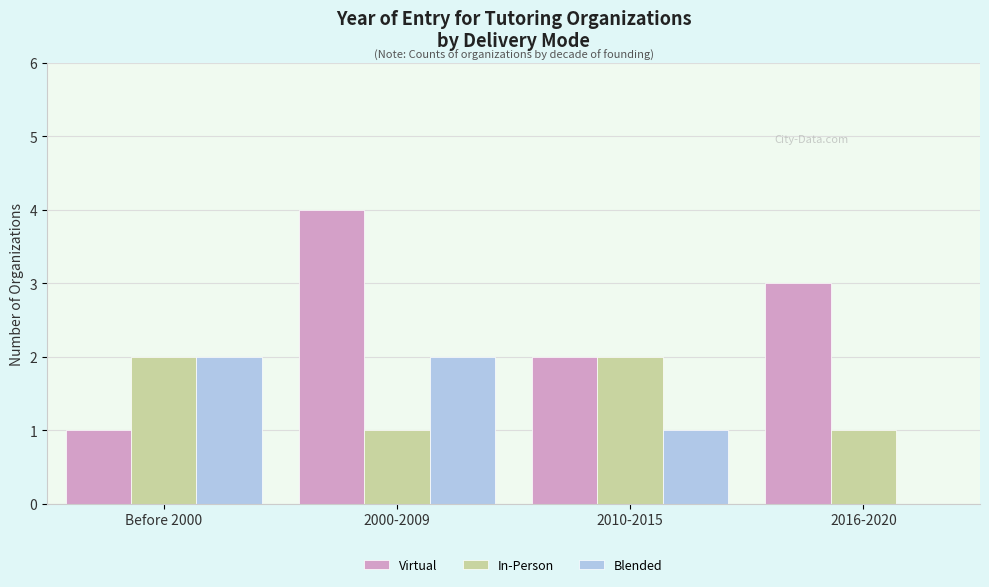

The value of Blended at Before 2000 is 3. True or false?

False